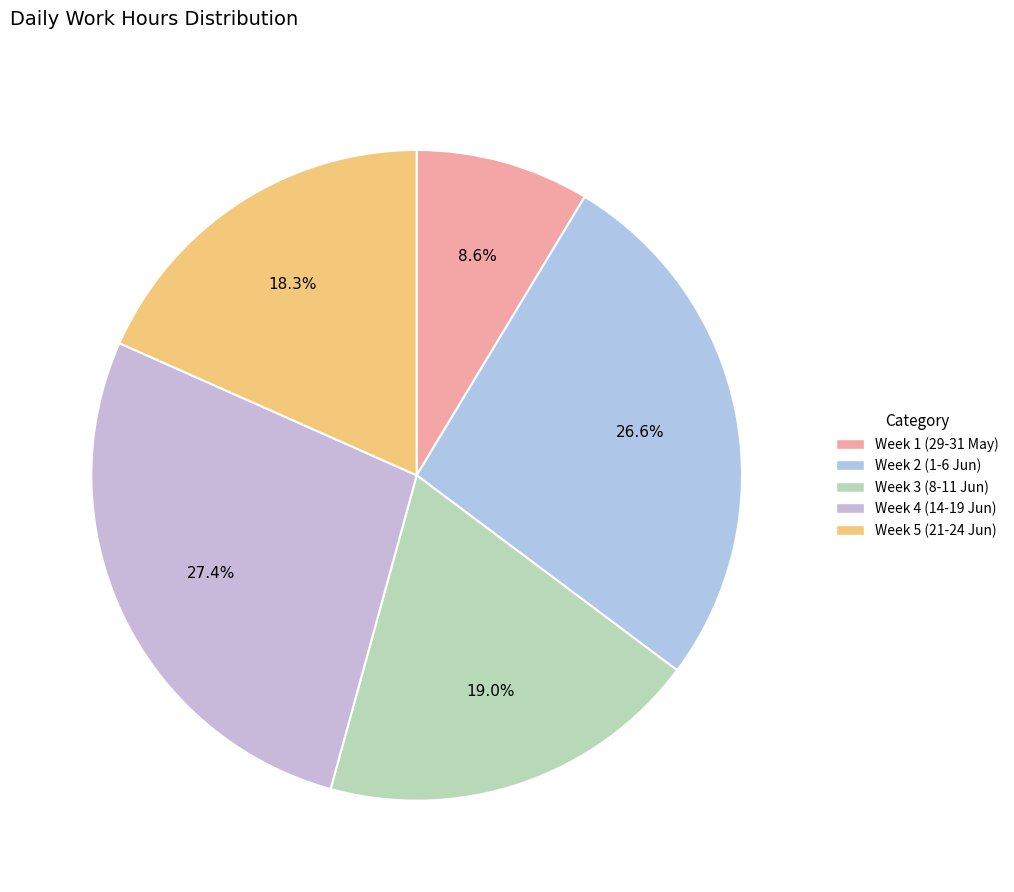

How many segments does this pie chart have?

5